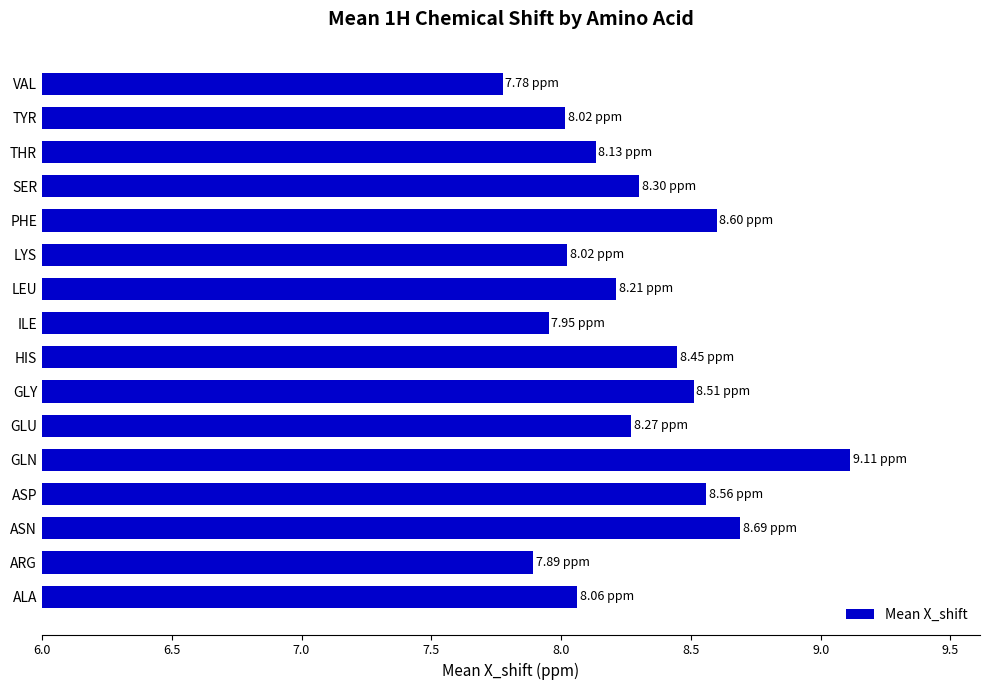

How many values are below 8?

3